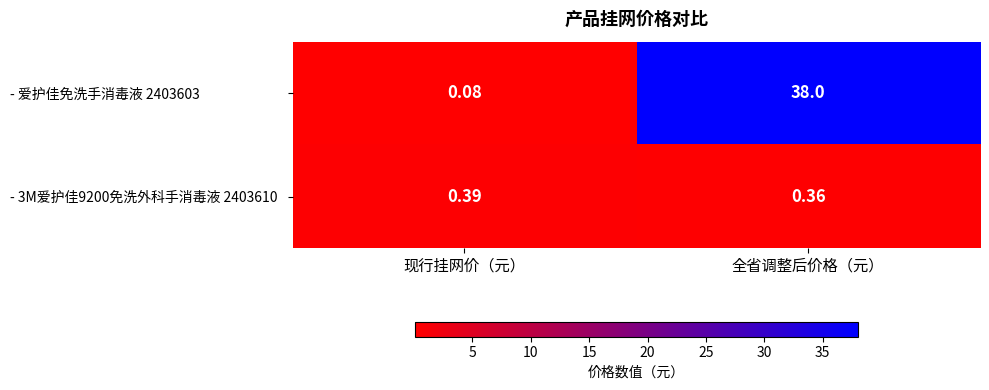

At which category is the sum across all series the highest?

全省调整后价格（元）